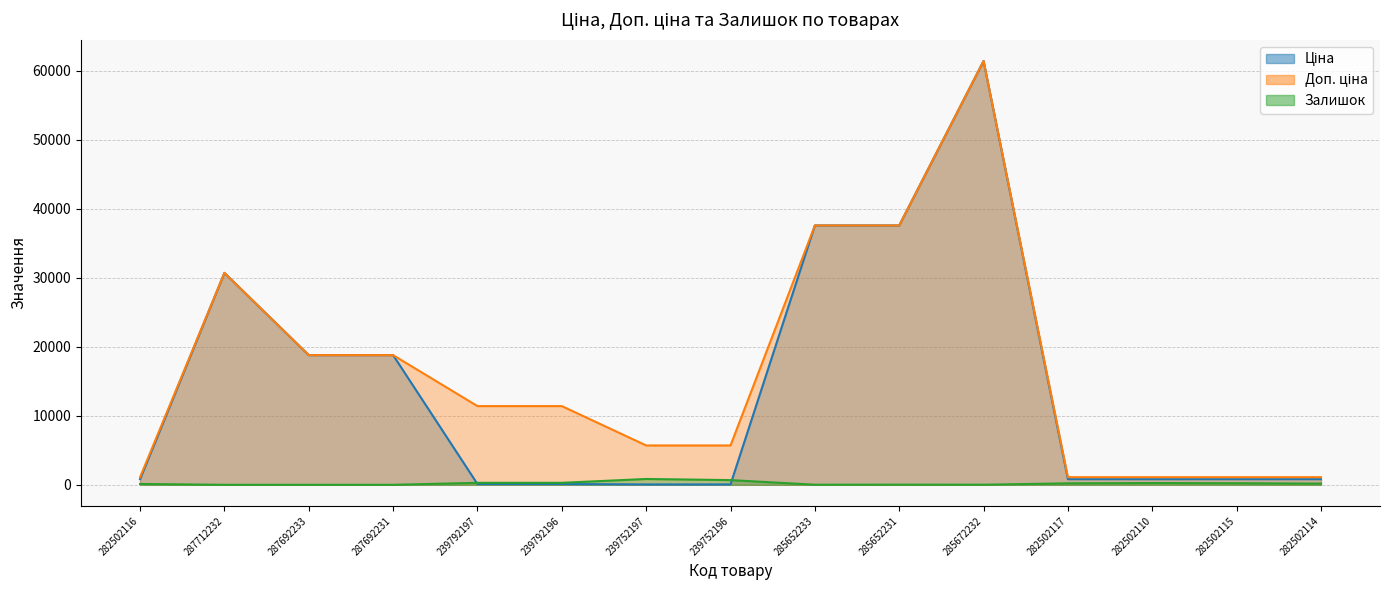

What position from the left is 285652231?

10